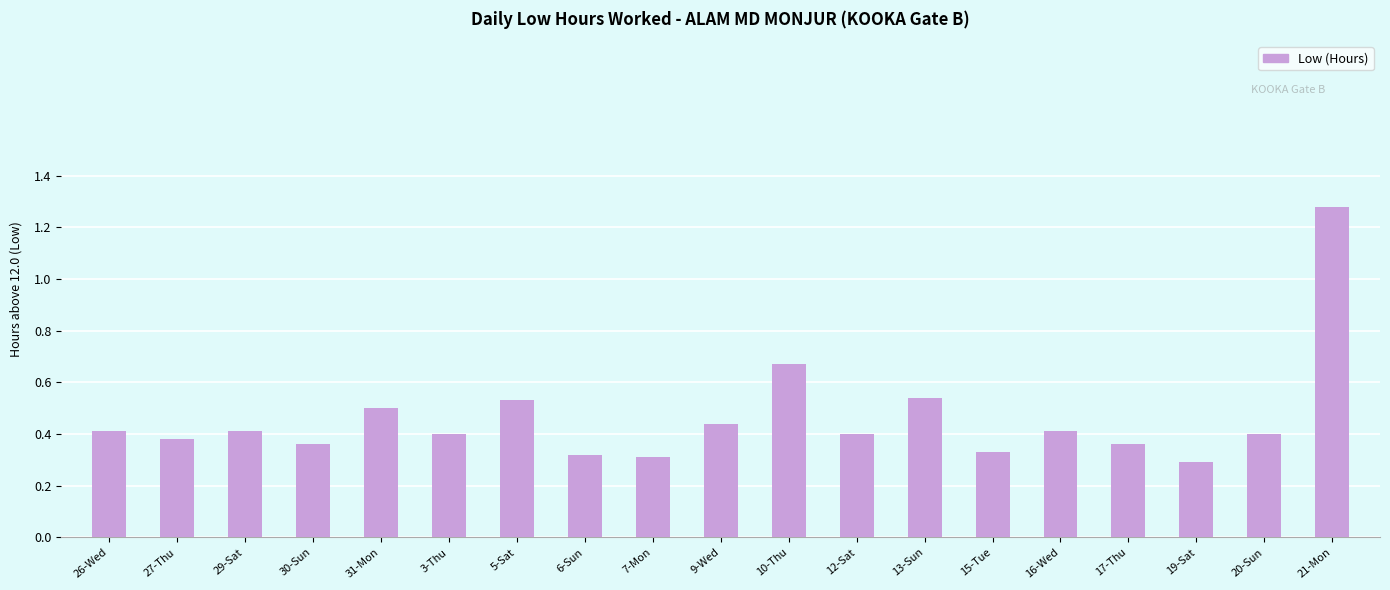

What position from the right is 13-Sun?

7